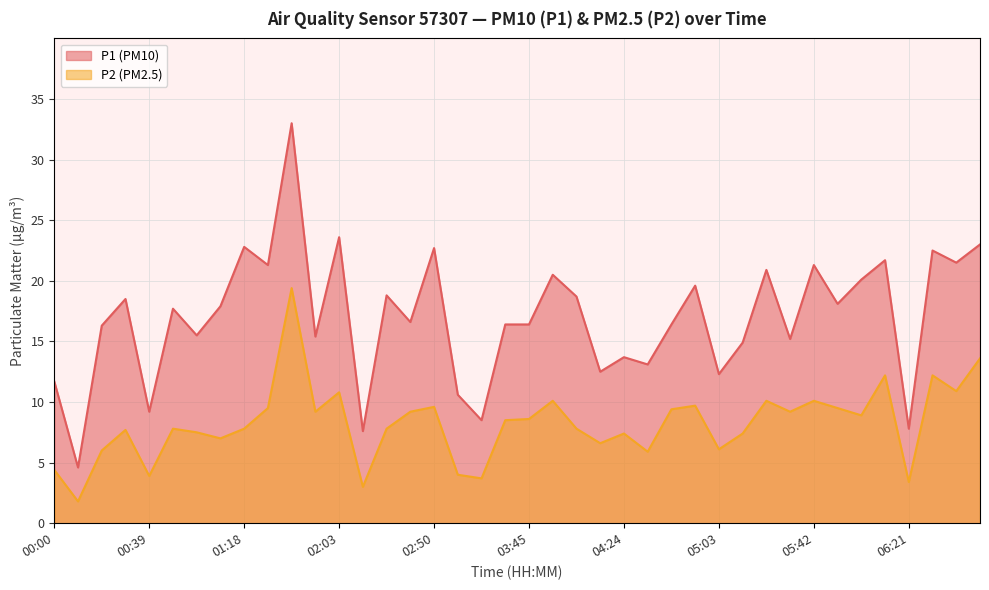

Is it true that P1 equals 15.5 at 00:58?

True